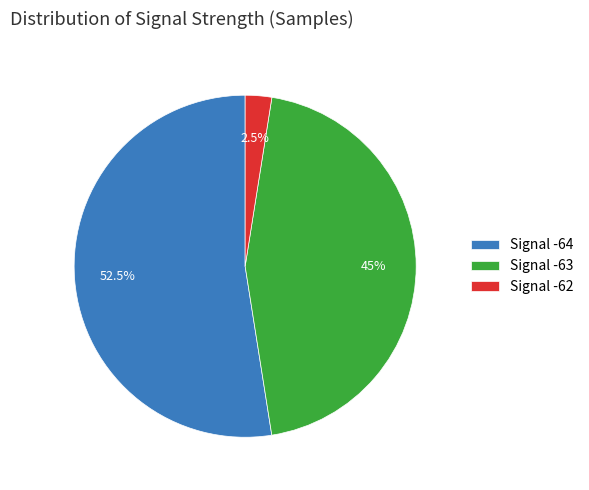

Which slice is the smallest?

Signal -62